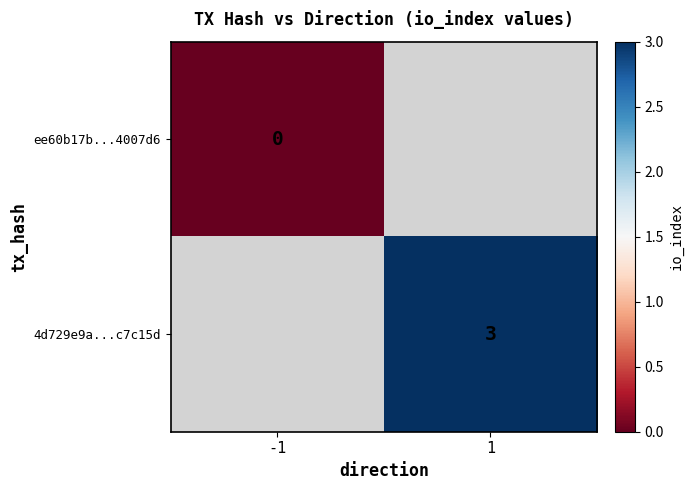

How many data points does each series have?

2